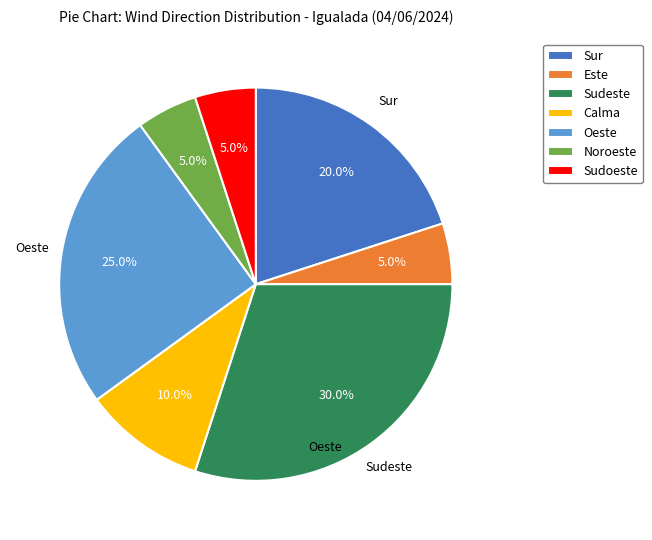

Which category has the biggest portion of the pie?

Sudeste